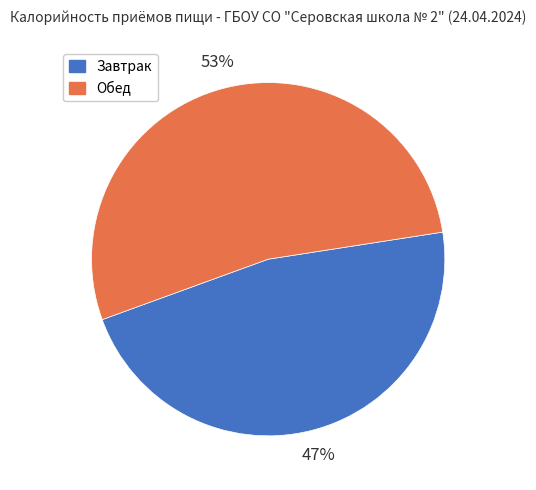

Is there a majority slice in this chart?

Yes